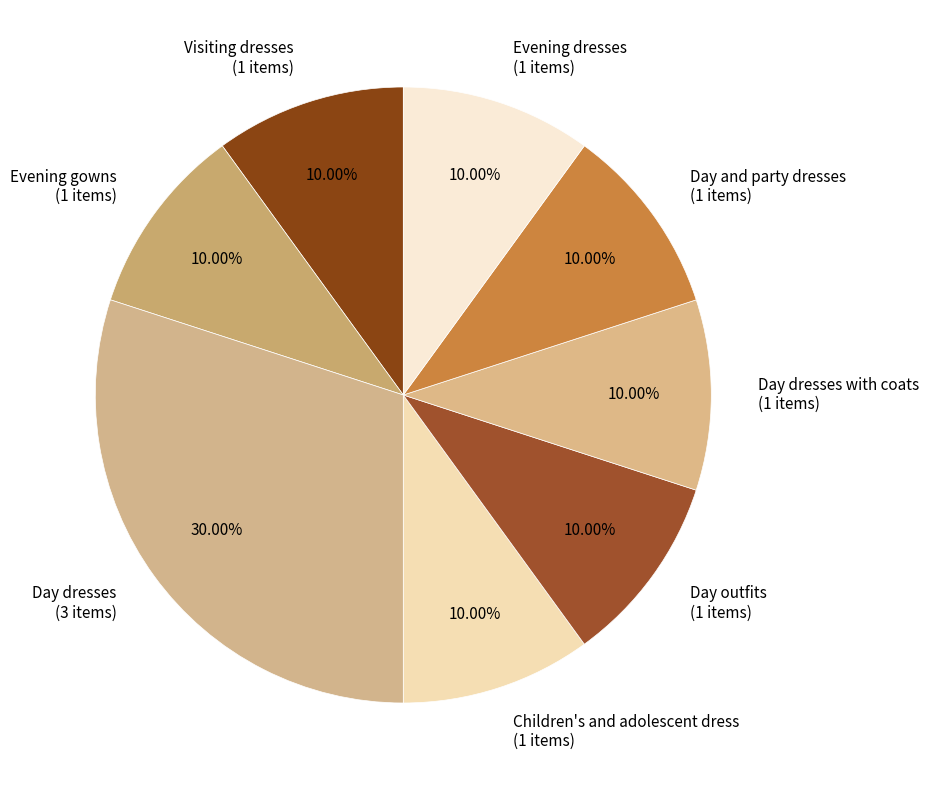

Is Visiting dresses (1 items) the majority of the pie?

No